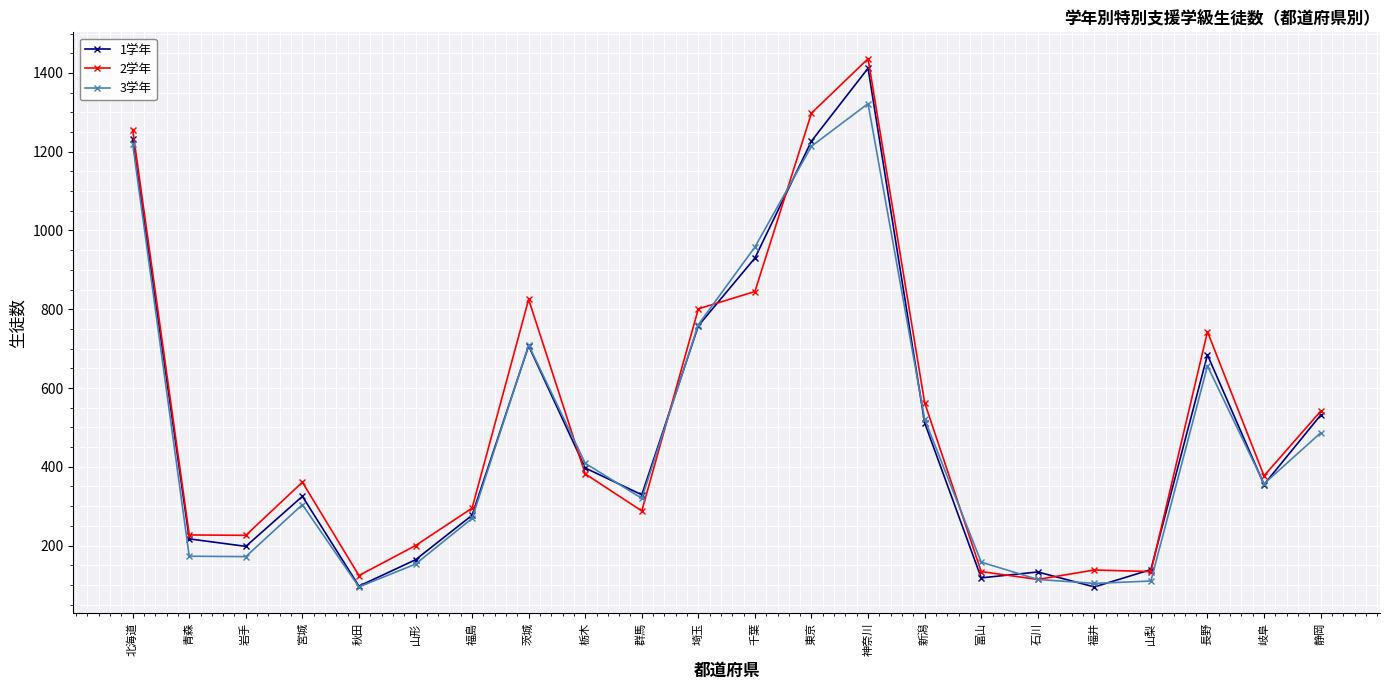

At which category does 3学年 reach its first local peak?

宮城